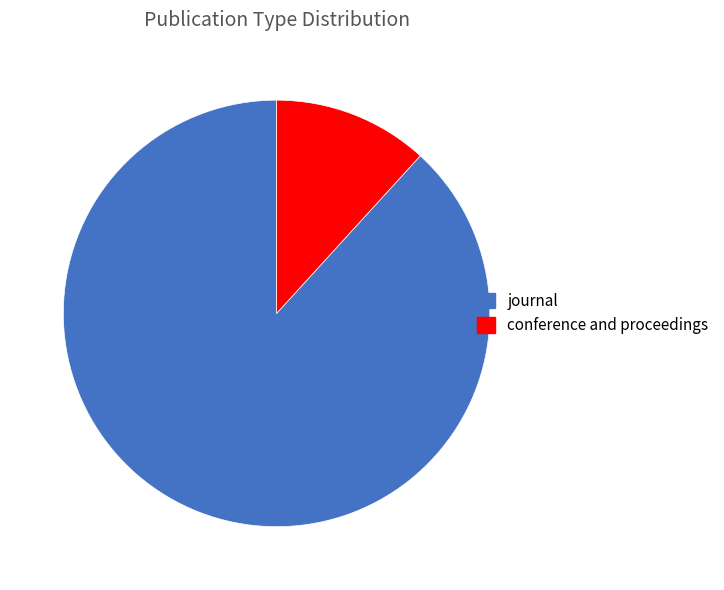

Do conference and proceedings and journal together represent more than half of the pie?

Yes